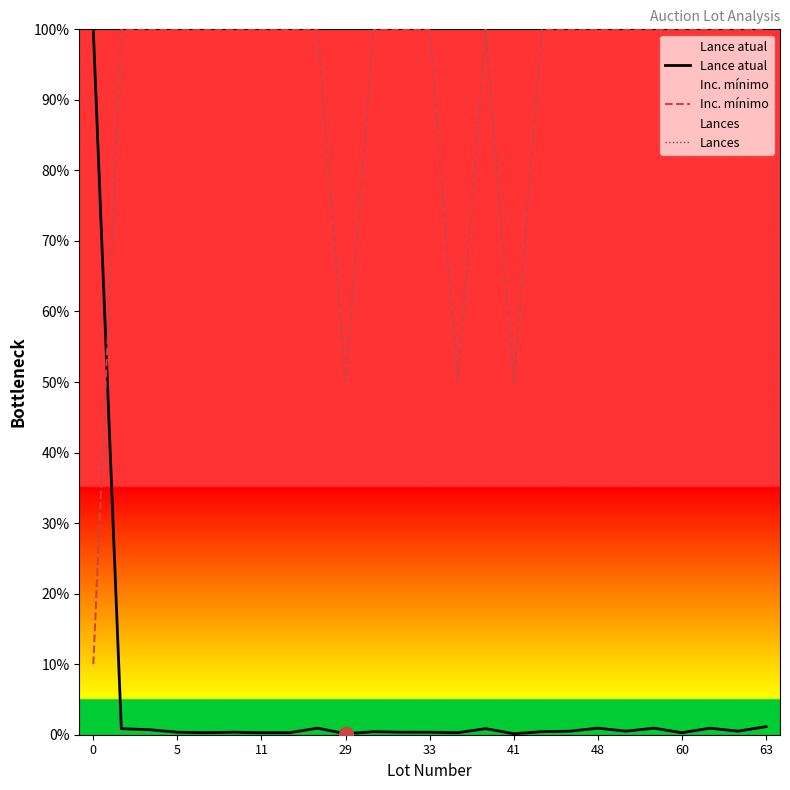

Which series has the largest range (max minus min)?

Lance atual